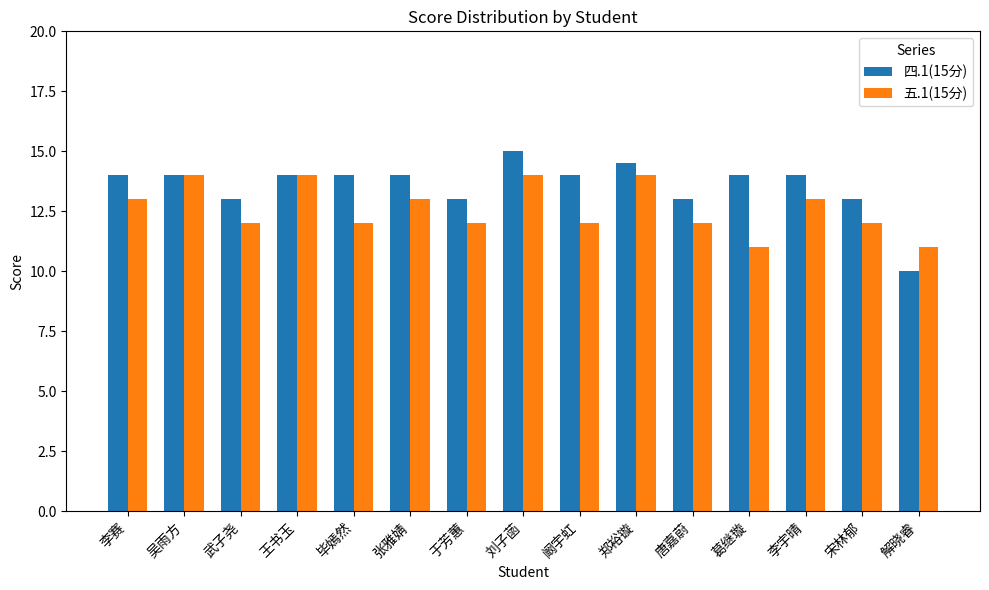

Which label corresponds to the smallest value in the chart?

解晓睿